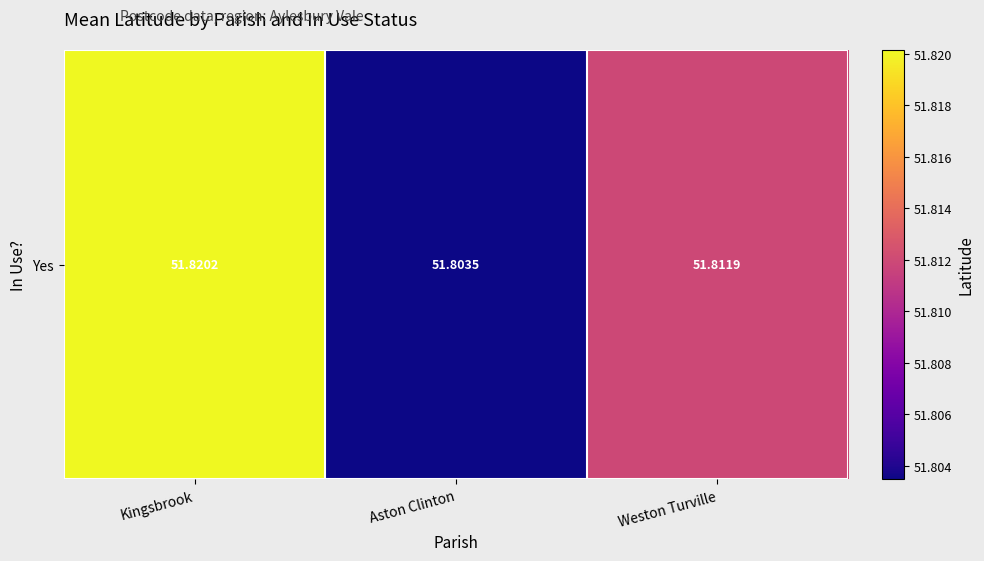

What is the maximum value shown in the chart?

51.8